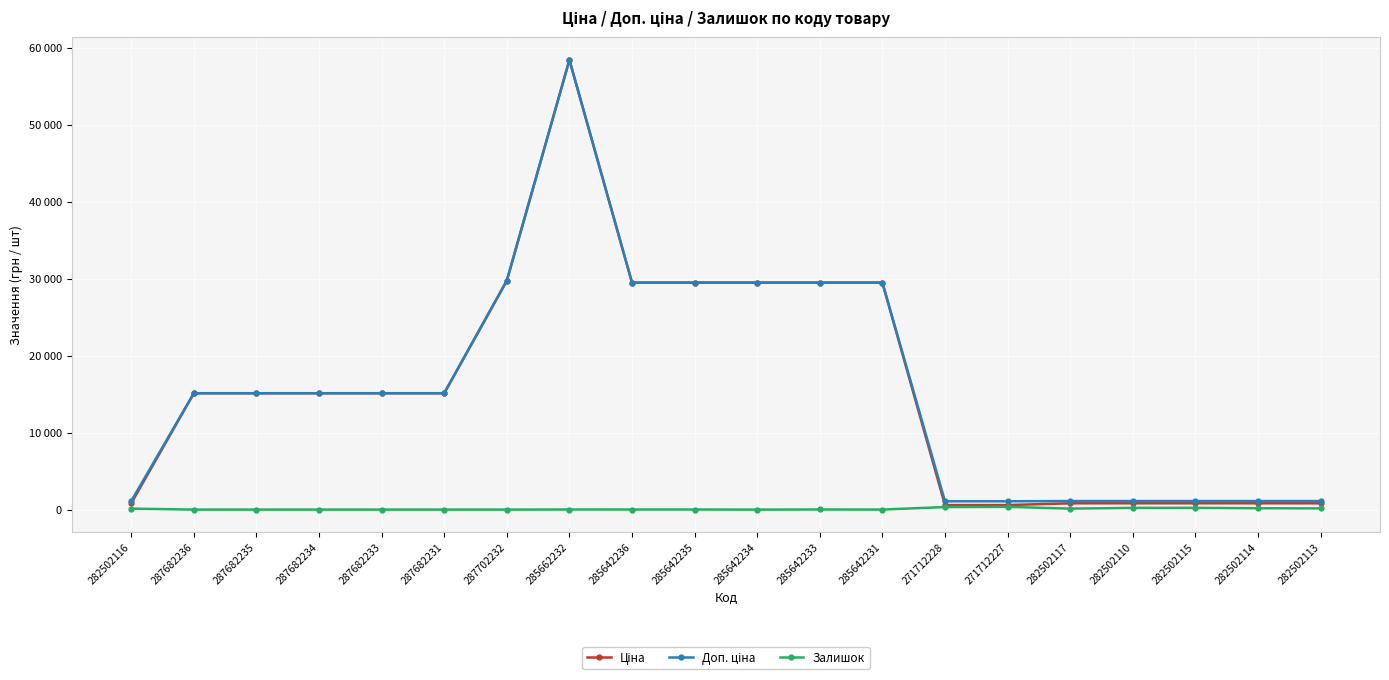

What is the sum of all Залишок values?

1785.0